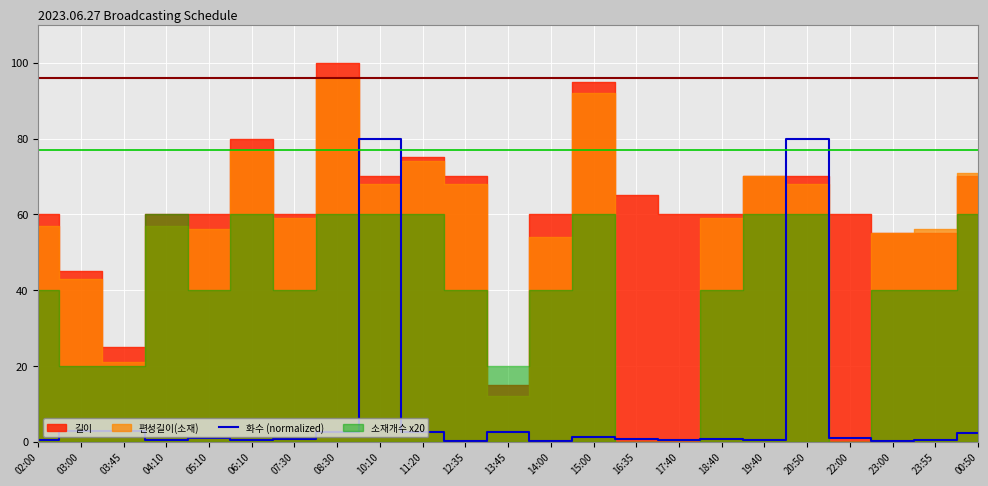

True or false: there are more than 1 points higher than both neighbors.

True